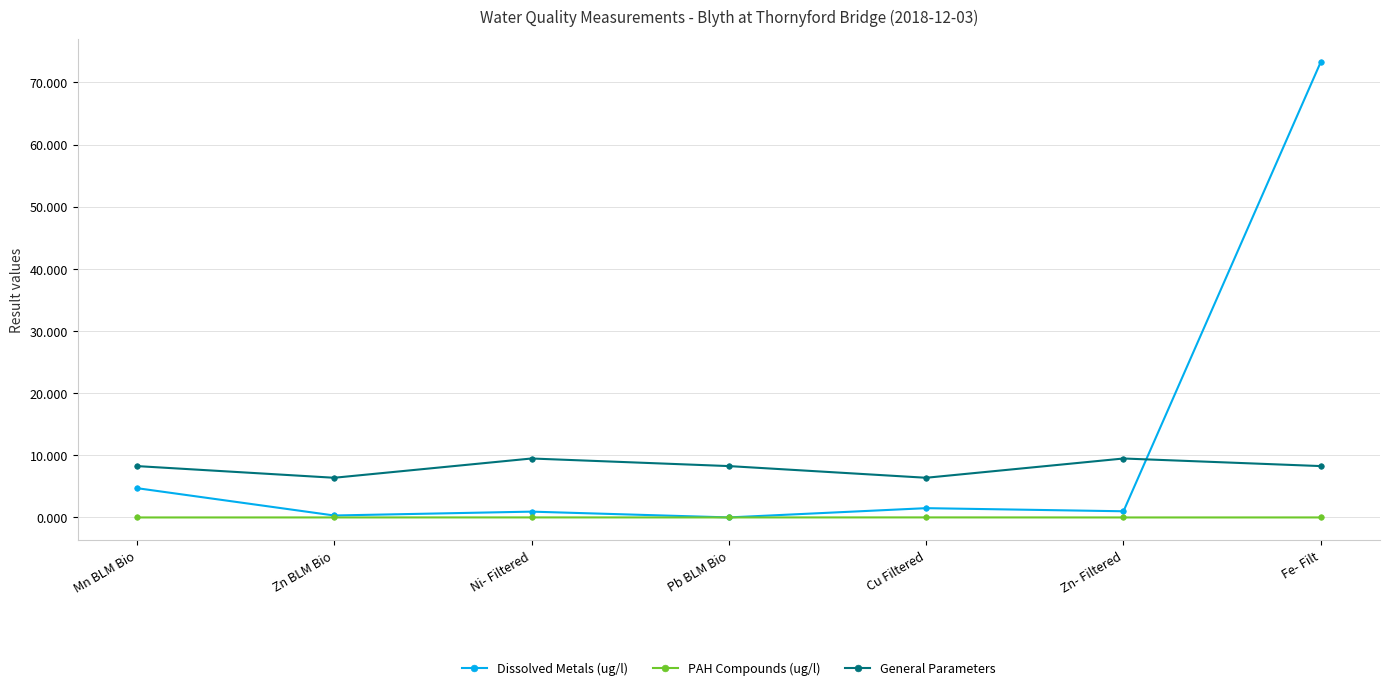

Does the chart display data point markers on the line(s)?

Yes